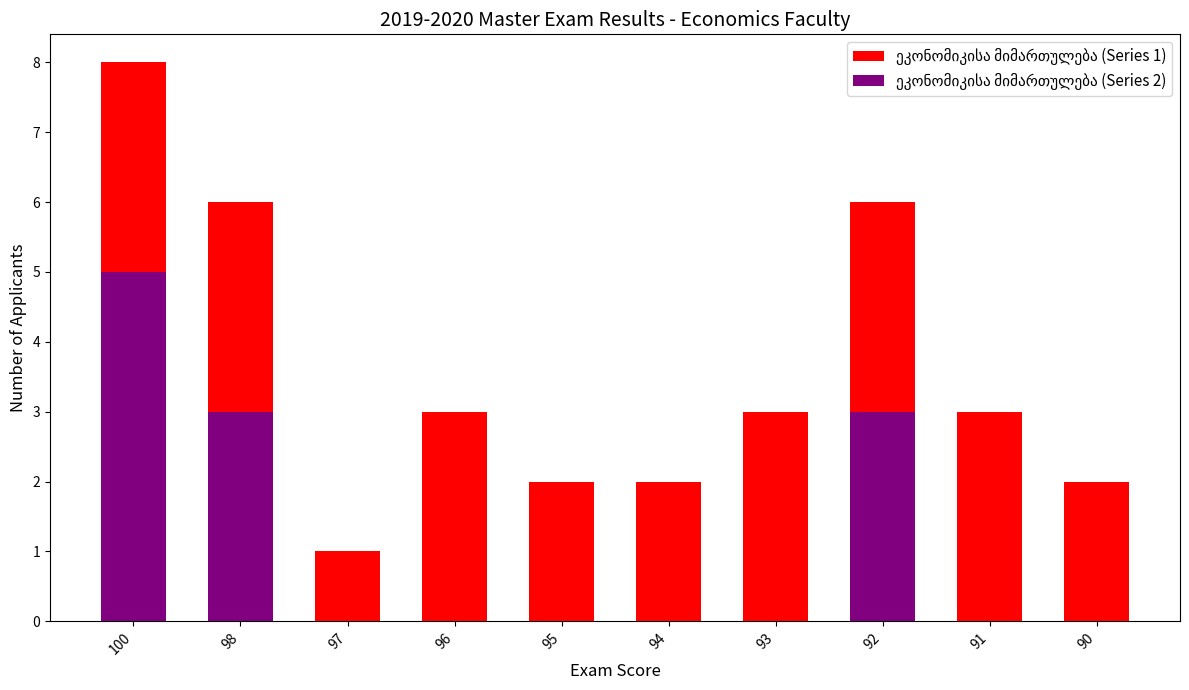

What is the greatest value displayed?

8